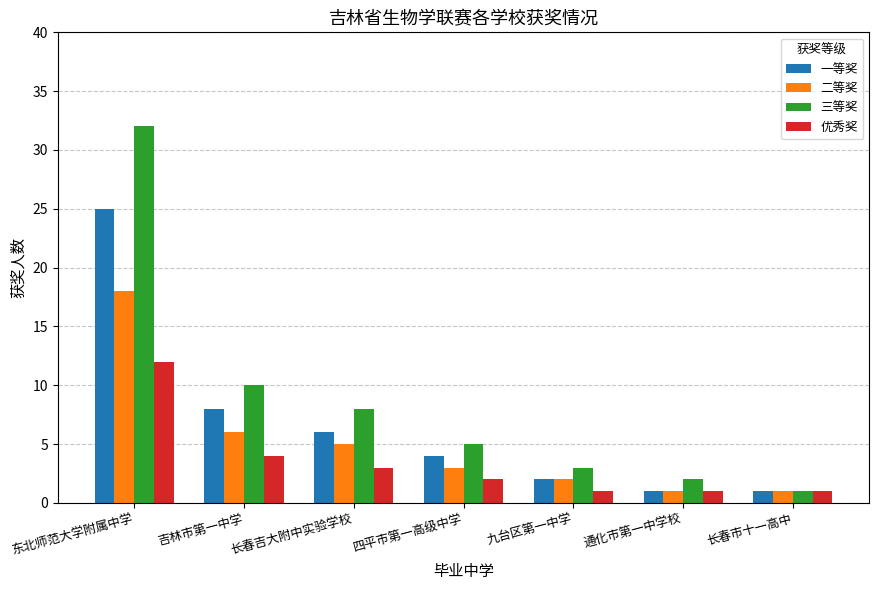

Rank the series by their maximum value, from highest to lowest.

三等奖, 一等奖, 二等奖, 优秀奖